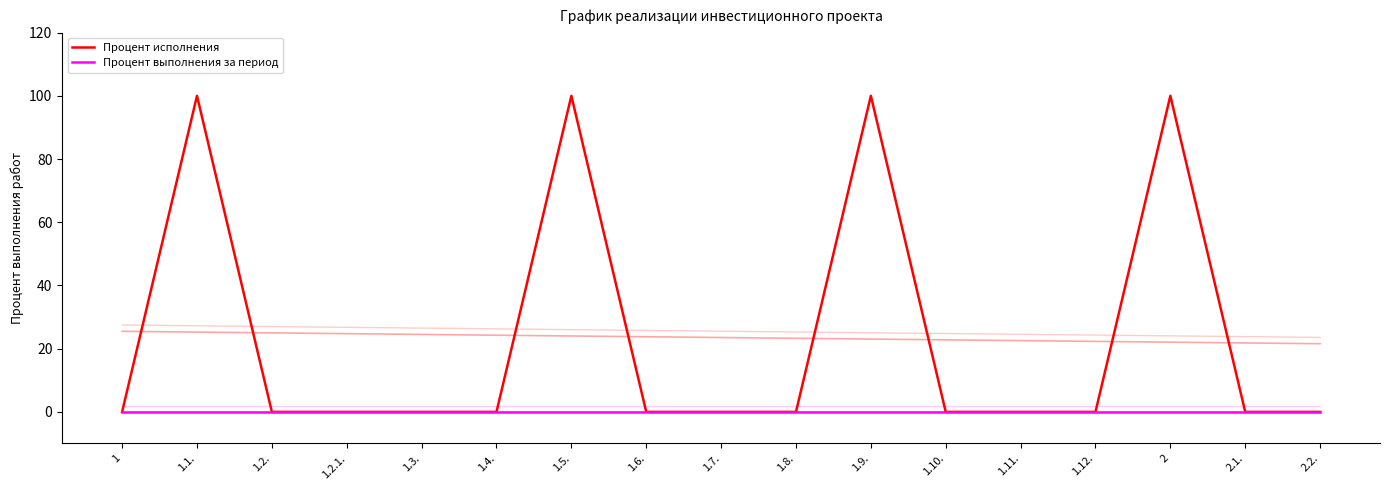

Reading left to right, what are all the values shown in this chart?

Процент исполнения: 0	100	0	0	0	0	100	0	0	0	100	0	0	0	100	0	0
Процент выполнения за период: 0	0	0	0	0	0	0	0	0	0	0	0	0	0	0	0	0